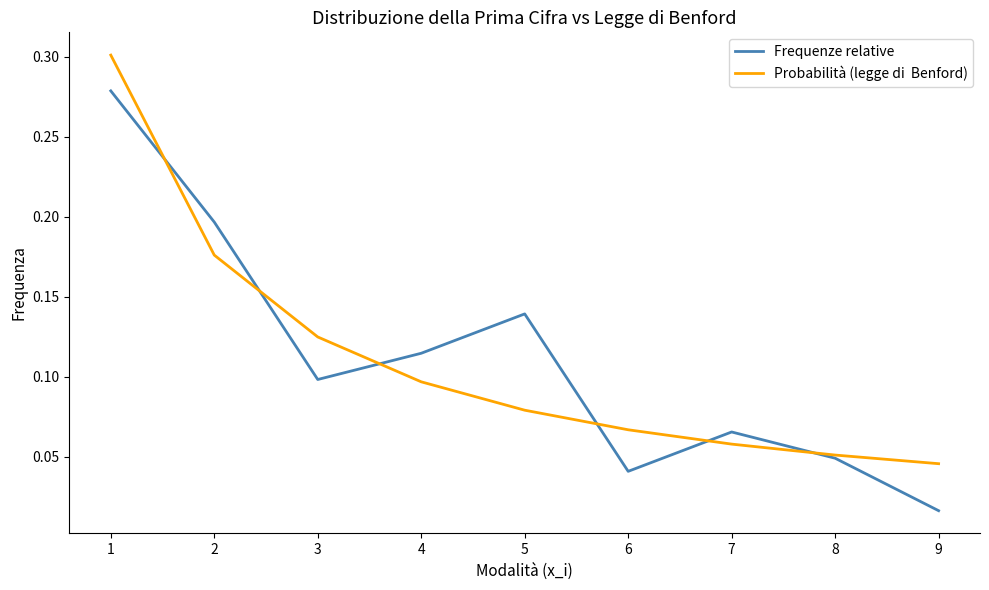

What is the total value across all series at 1?

0.6